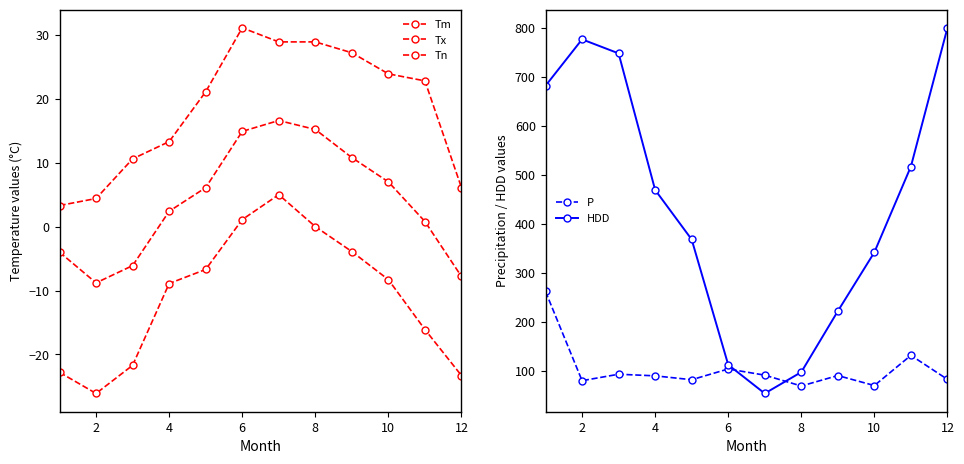

At which label is HDD closest to 426?

4